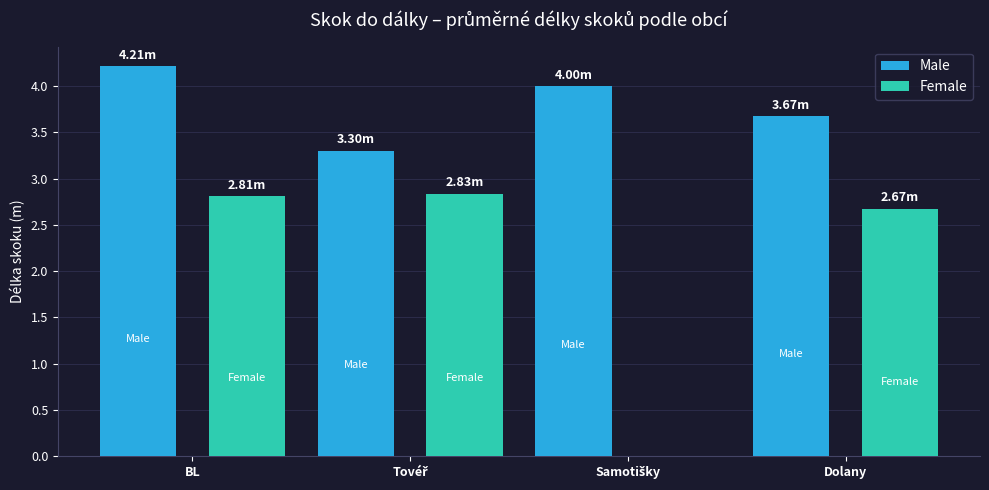

What is the highest value of the Male series?

4.2